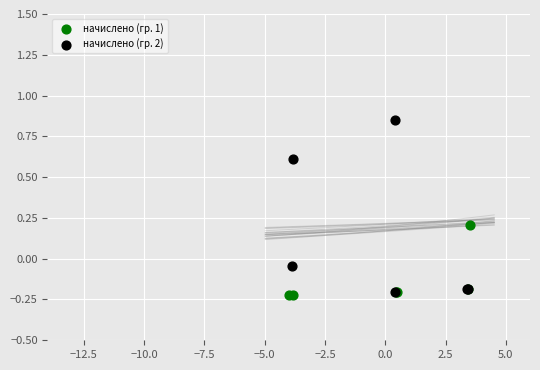

Which series has the widest spread of Y values?

начислено (гр. 2)